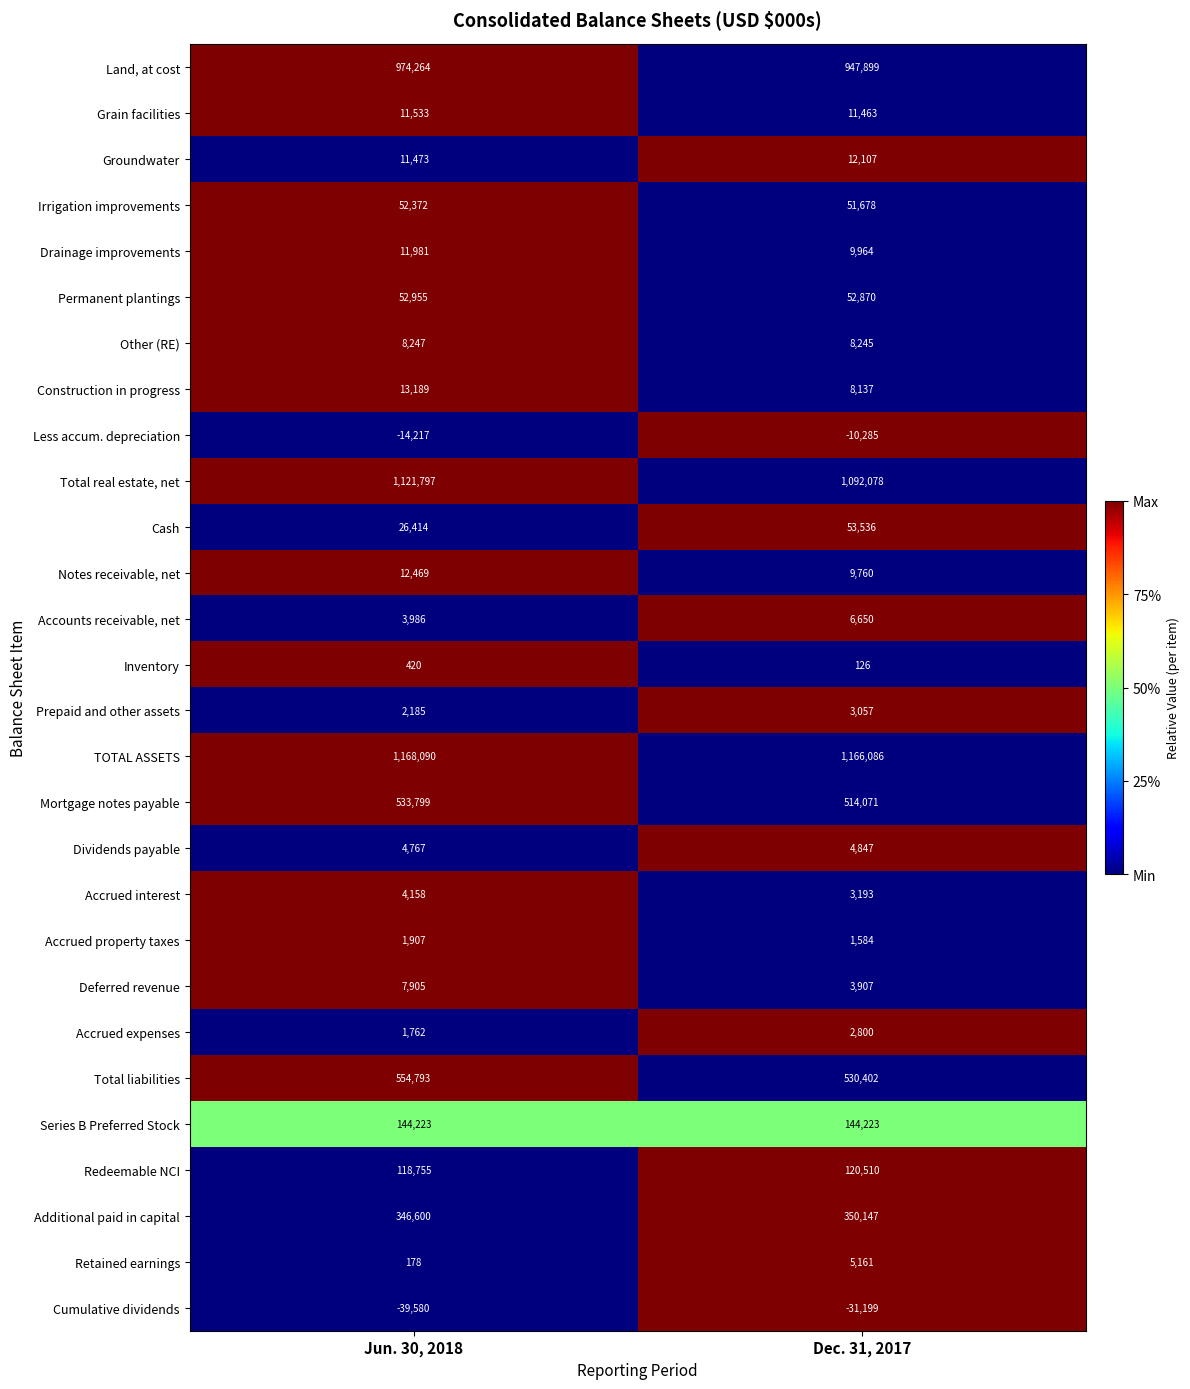

What is the spread (max minus min) of values at Jun. 30, 2018?

1207670